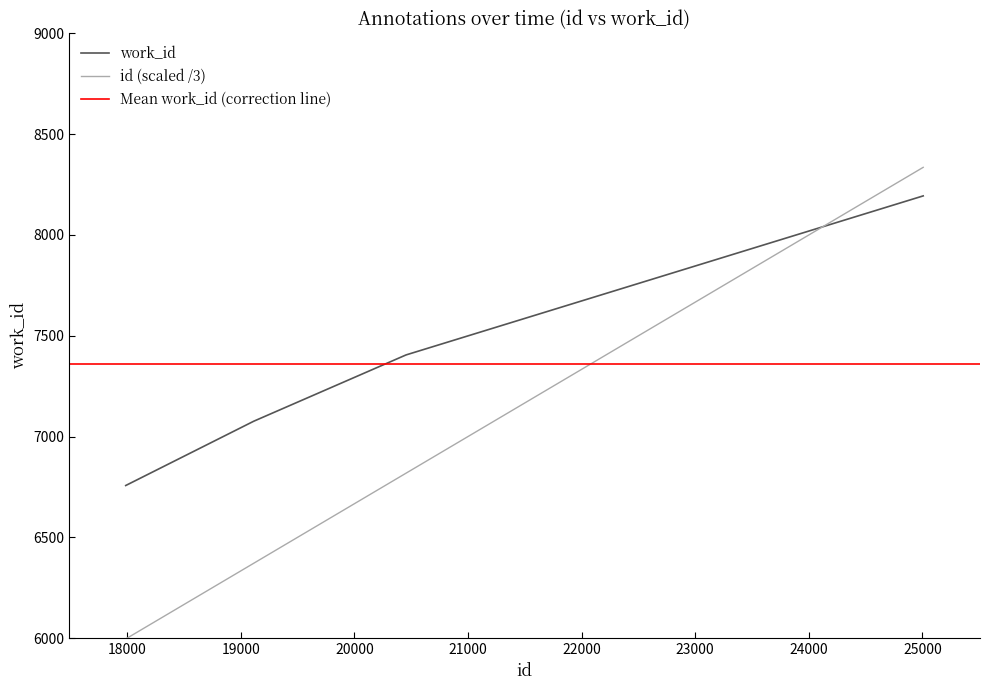

What is the sum of the id values at 17987 and 20455?

12814.0